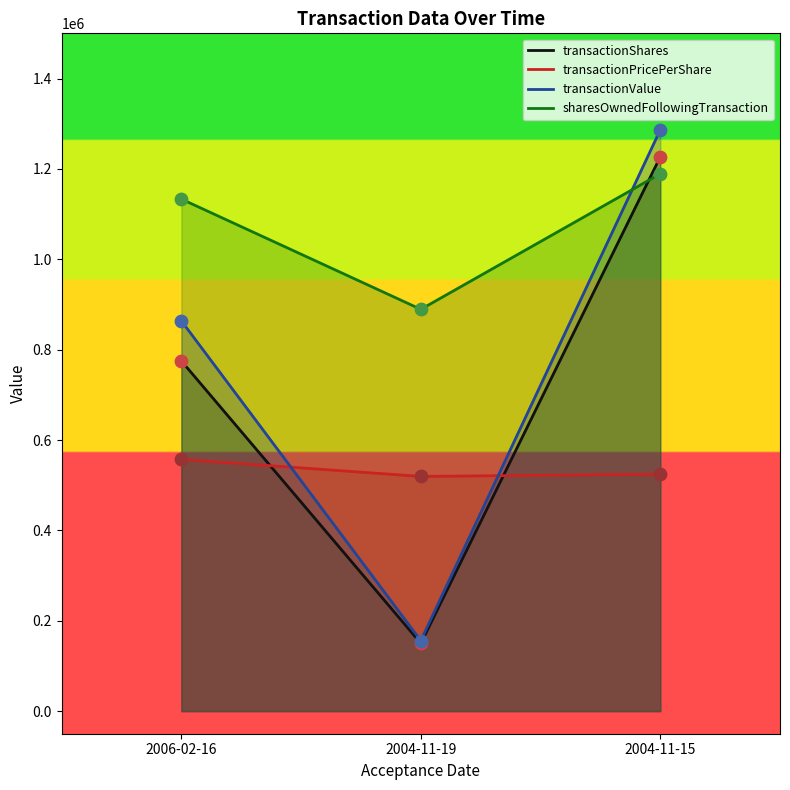

Is the value of transactionShares at 2006-02-16 greater than the value of transactionValue at 2006-02-16?

No